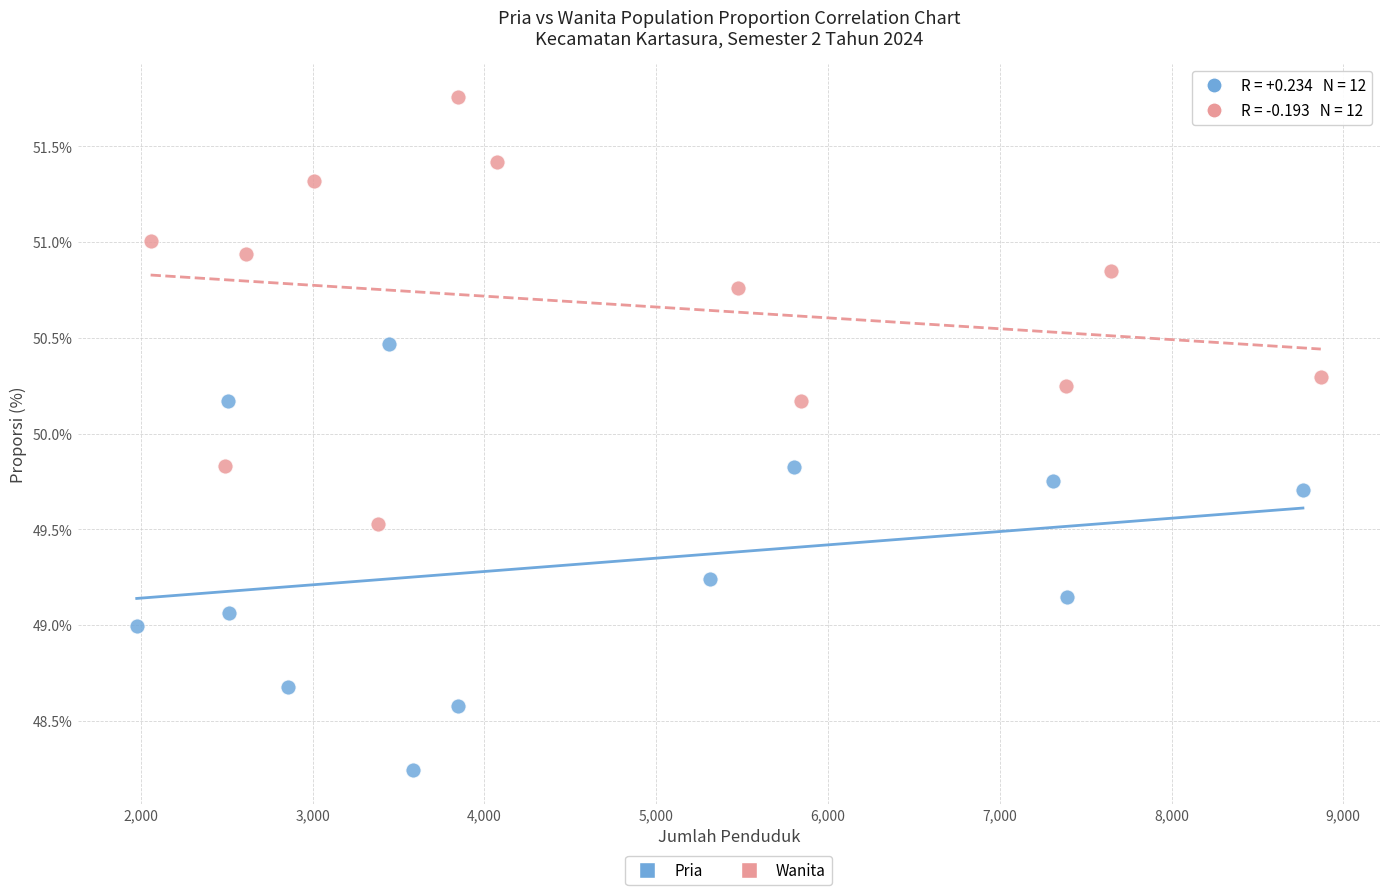

Which series reaches the minimum Y coordinate?

Pria